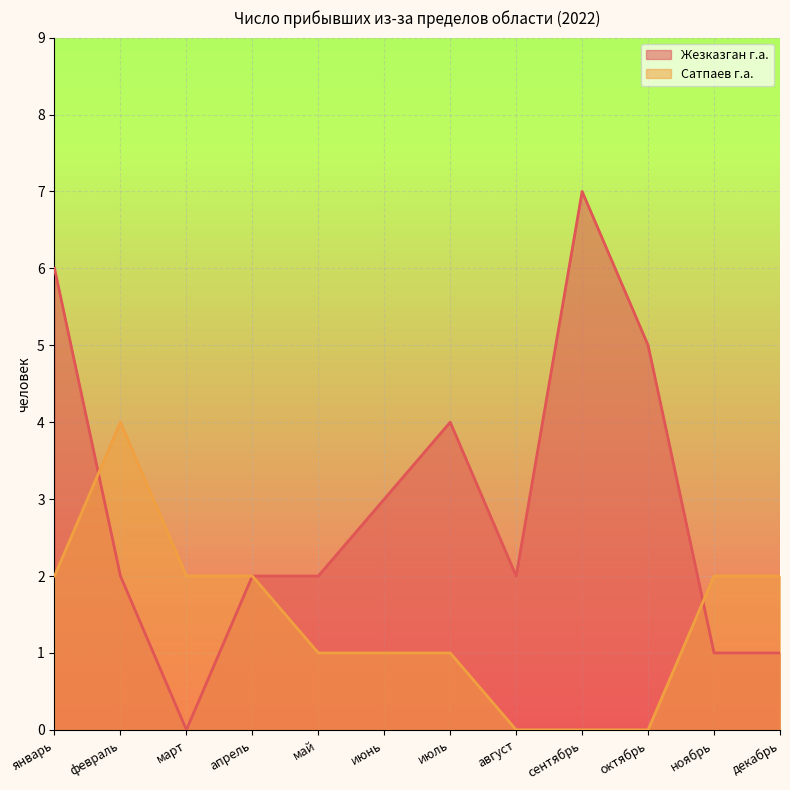

How many data points in Сатпаев г.а. are less than 2?

6